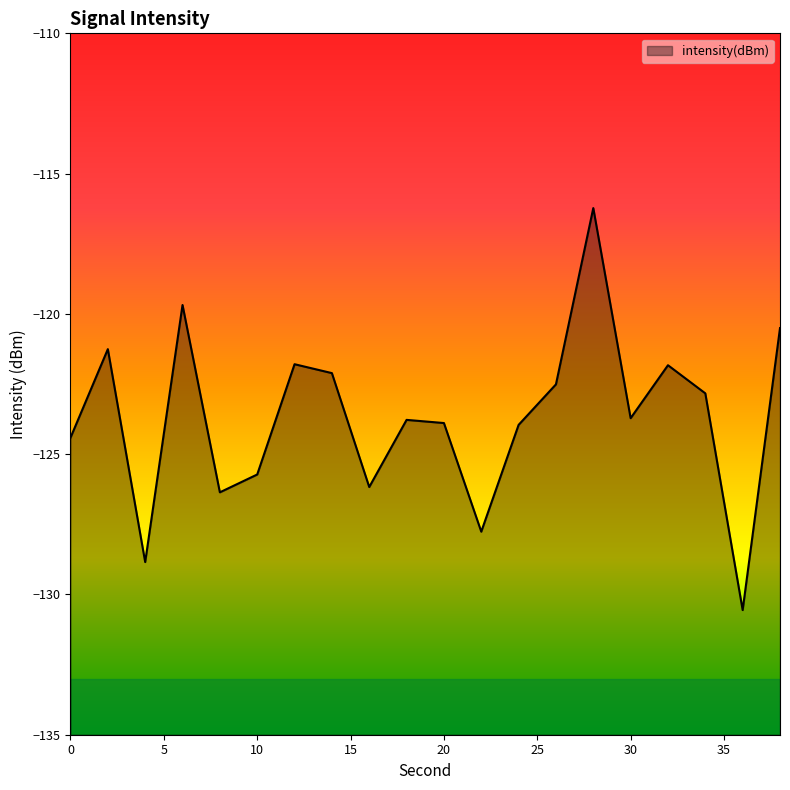

What is the value of the 7th point from the left?

-121.8